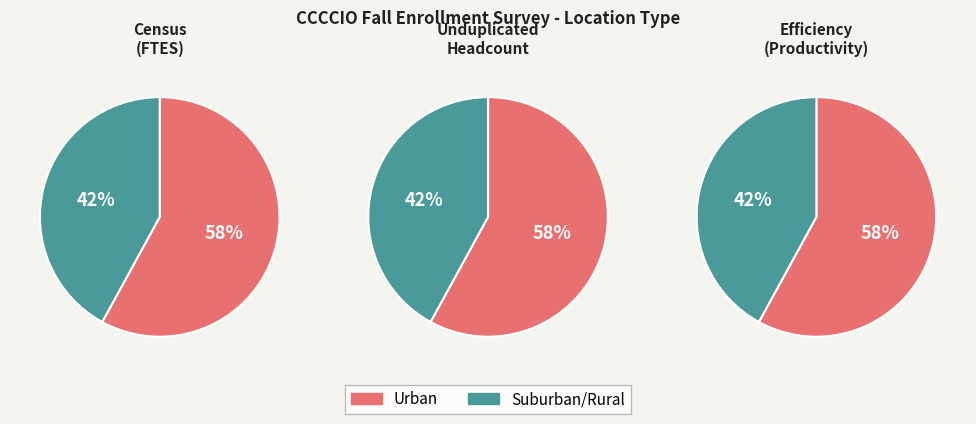

Which slice represents more than half of the pie?

Urban